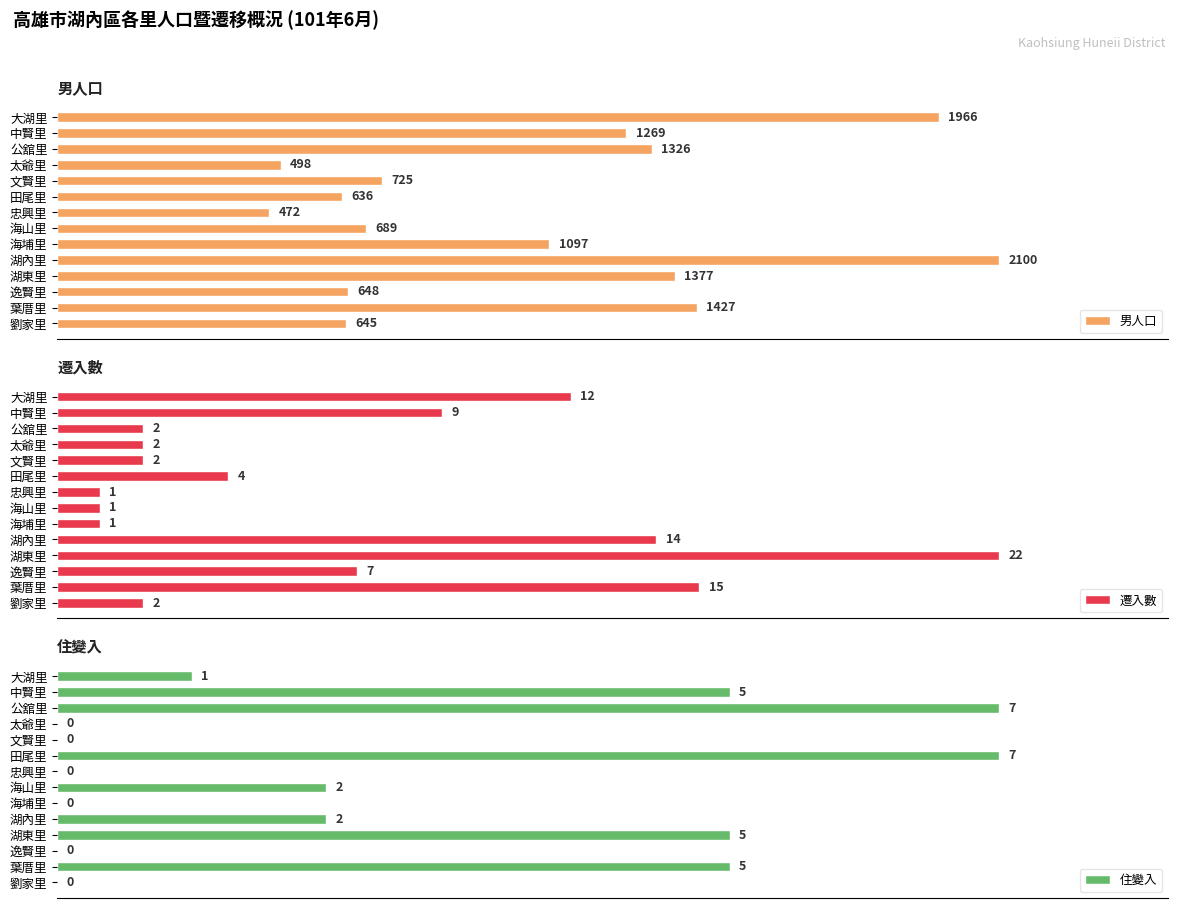

At which label is 男人口 closest to 1286?

中賢里